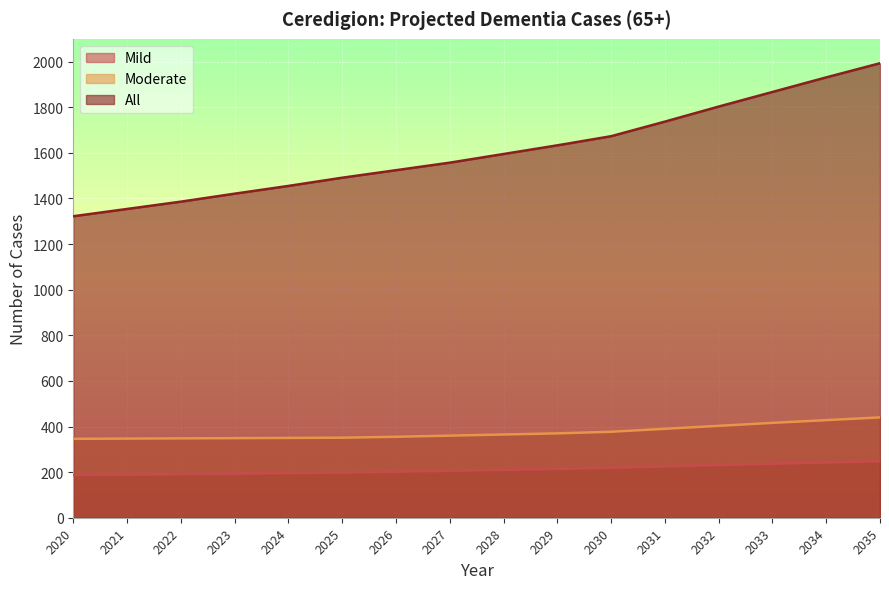

How many distinct data groups are displayed?

3